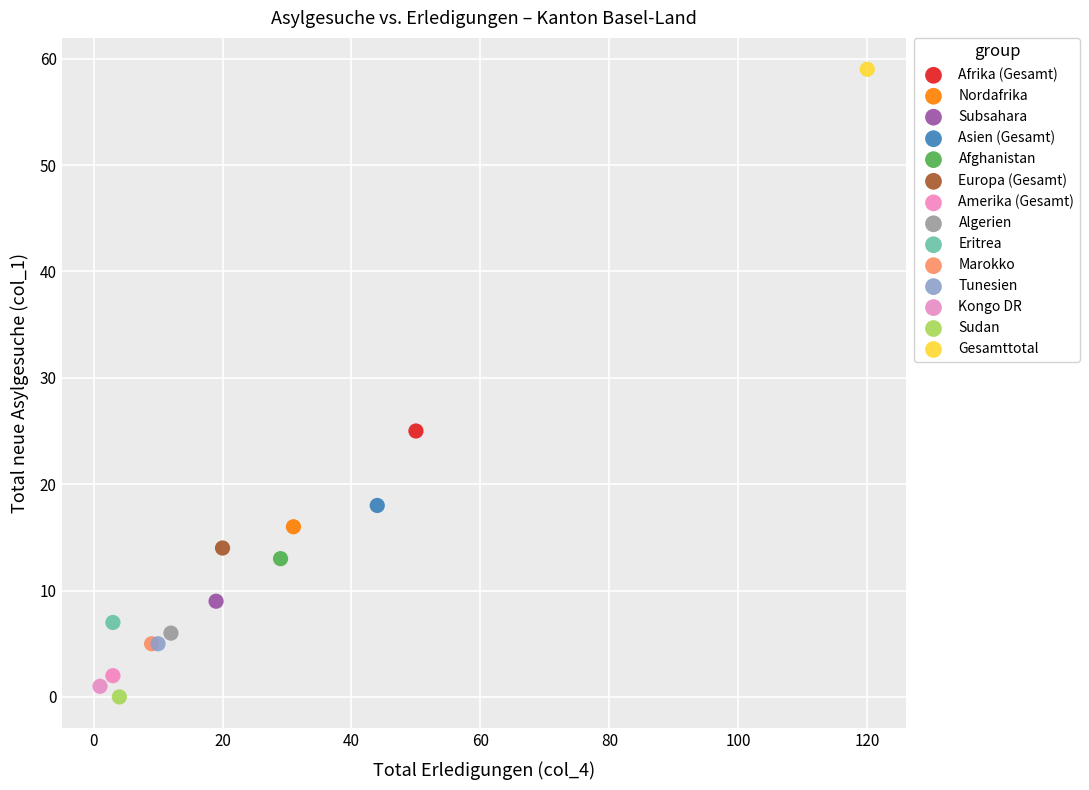

Which series reaches the minimum Y coordinate?

Sudan